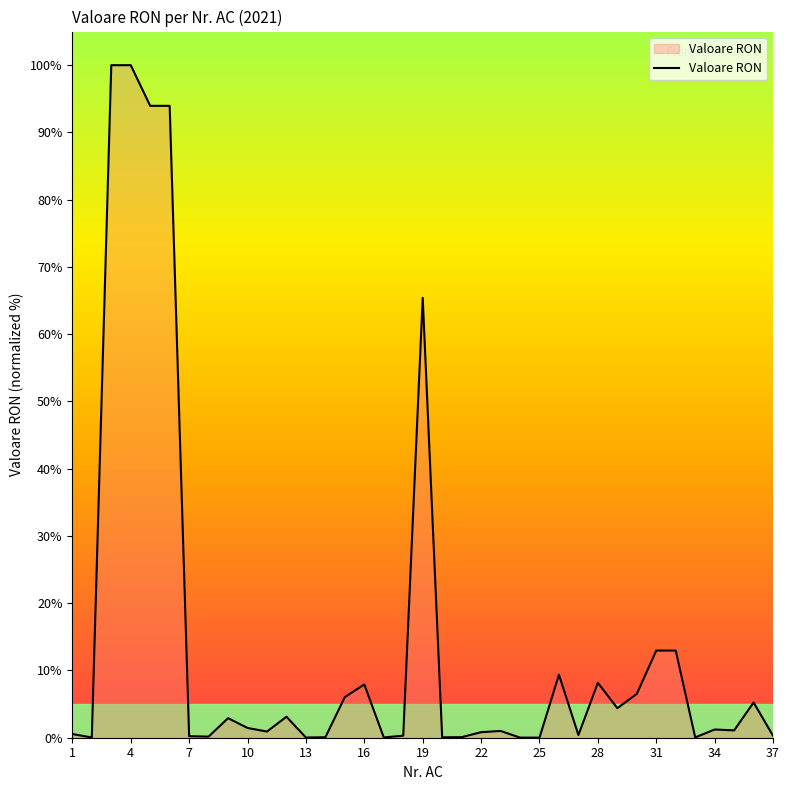

How many series are shown in this chart?

1